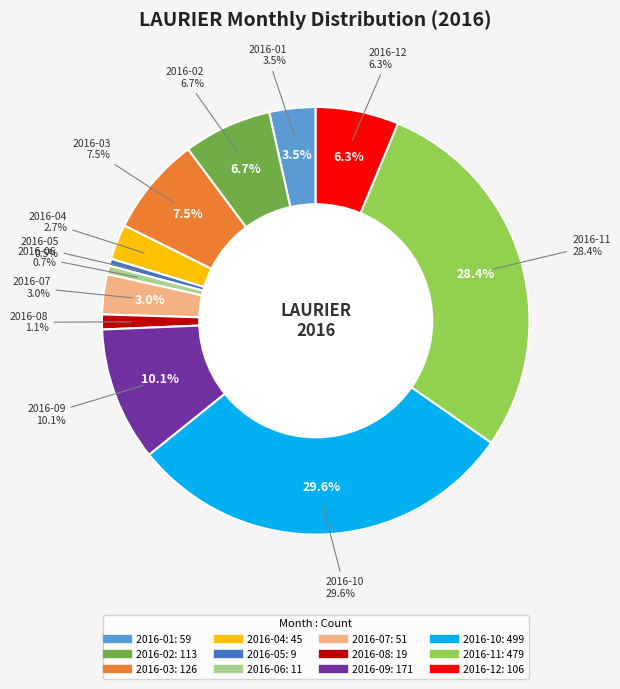

What is the smallest slice in the pie chart?

2016-05